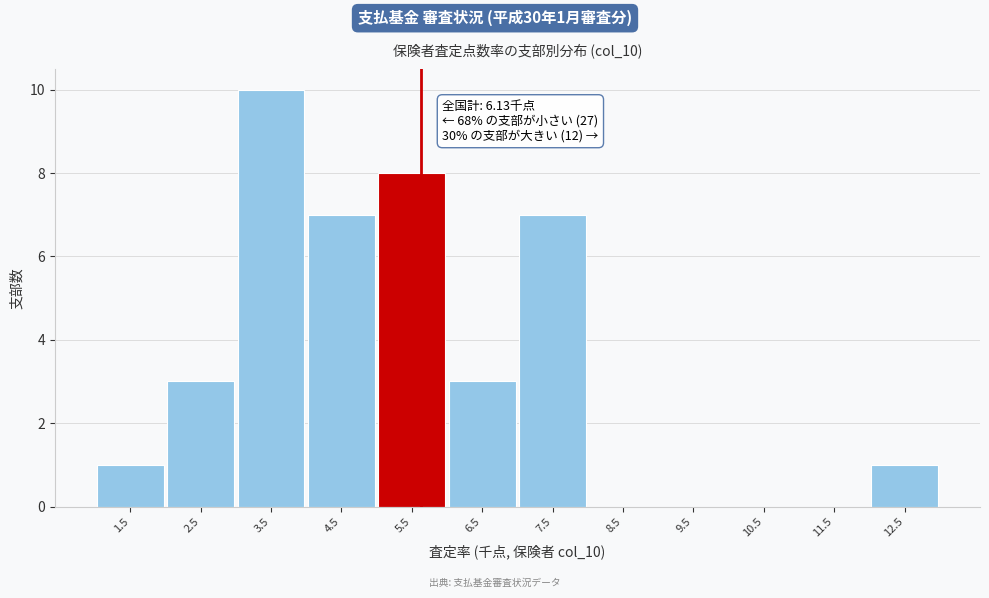

Reading left to right, list all the values displayed in this chart.

1.5=1	2.5=3	3.5=10	4.5=7	5.5=8	6.5=3	7.5=7	8.5=0	9.5=0	10.5=0	11.5=0	12.5=1